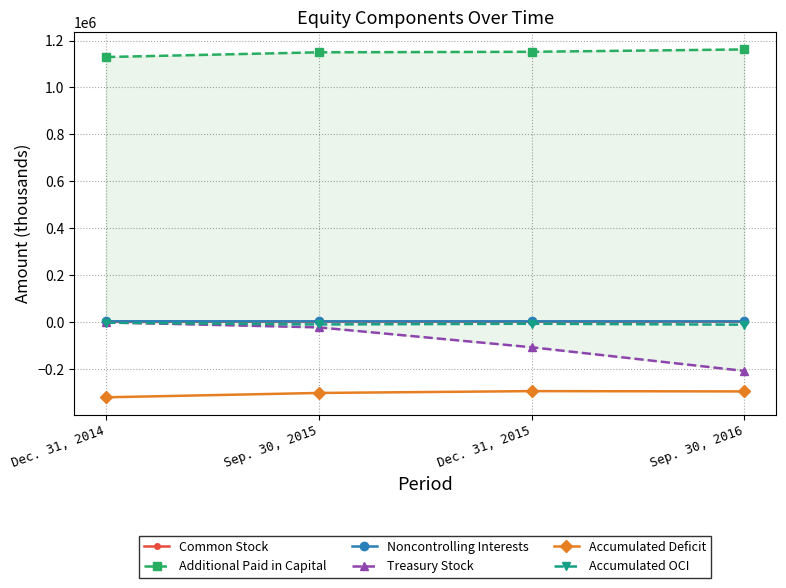

After their last crossing, which series has the higher values: Accumulated OCI or Treasury Stock?

Accumulated OCI